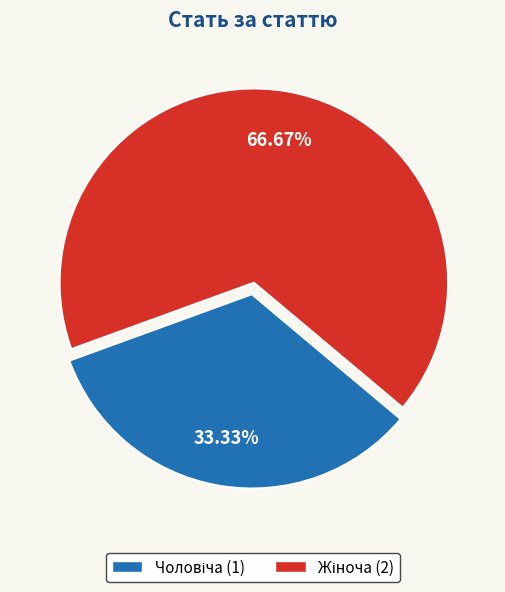

Is there any slice that represents more than half of the pie?

Yes